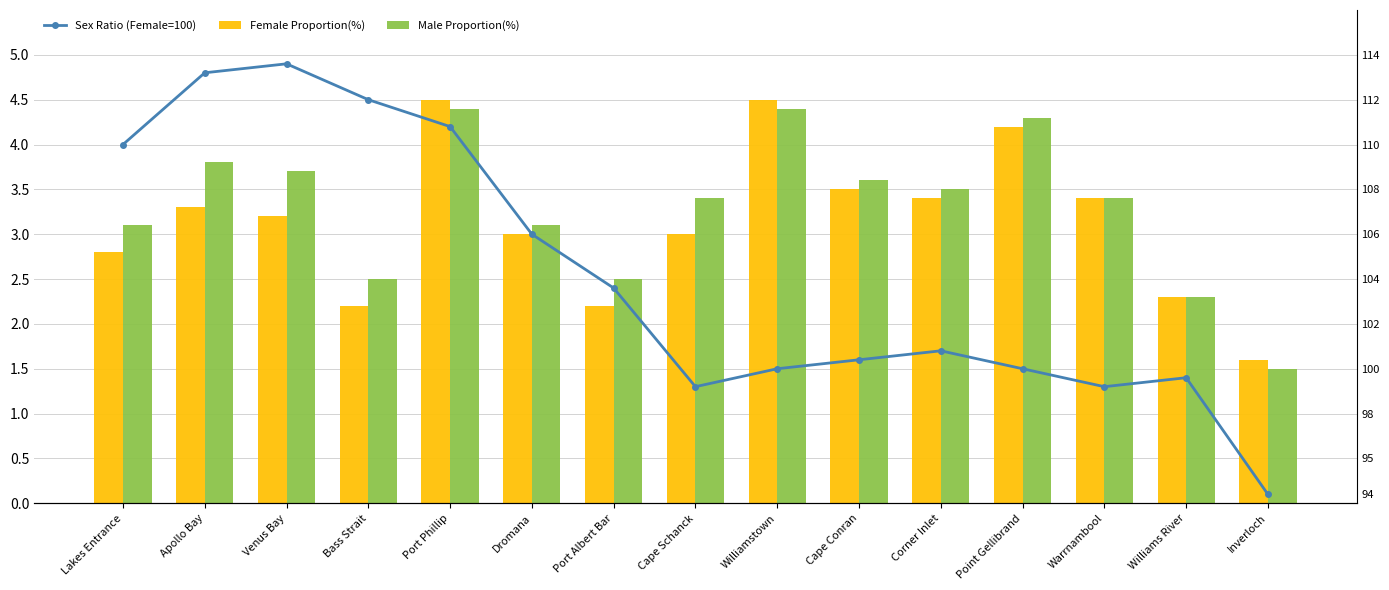

What is the value of the Female Proportion(%) bar at the 13th from the left?

3.4